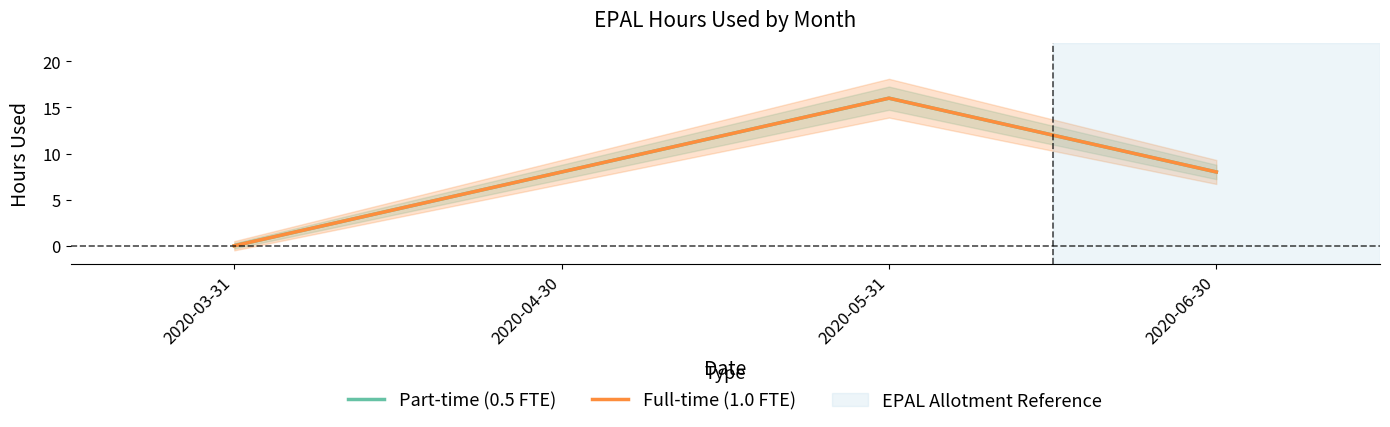

Which label corresponds to the largest value in the chart?

2020-05-31